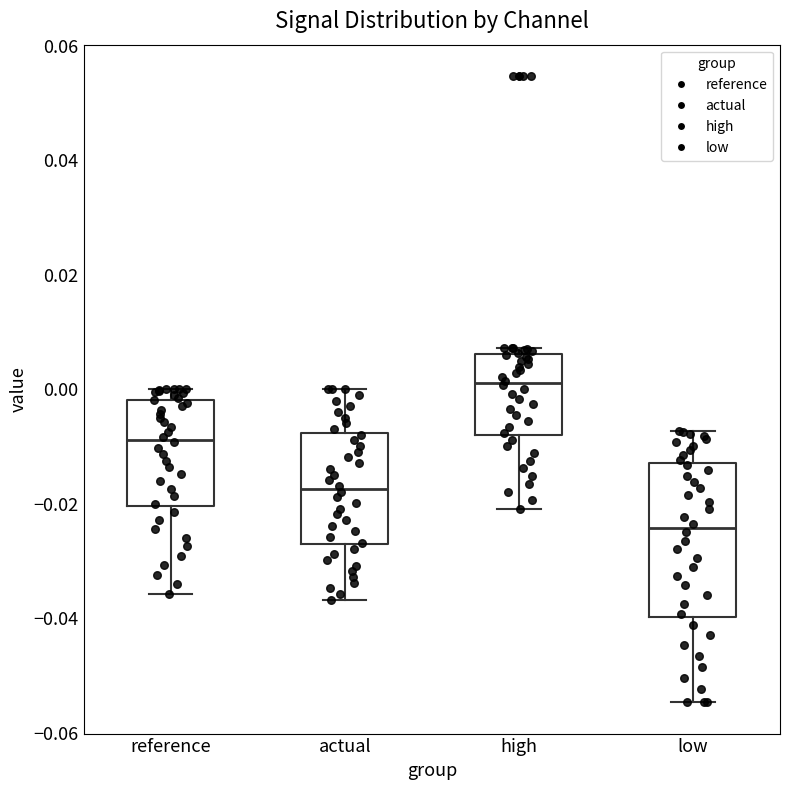

Where does the median line of the box for high sit on the y-axis? The values are not printed on the chart, so give them approximately, as read against the axis.

0.002